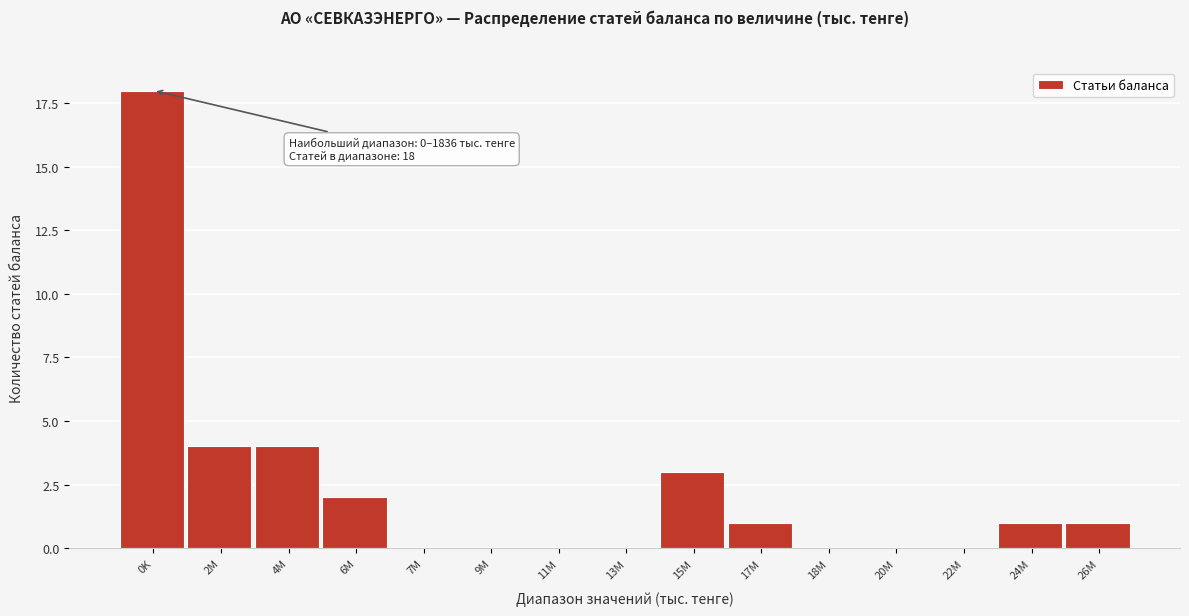

Reading left to right, transcribe all the data shown in this chart.

0K=18	2M=4	4M=4	6M=2	7M=0	9M=0	11M=0	13M=0	15M=3	17M=1	18M=0	20M=0	22M=0	24M=1	26M=1